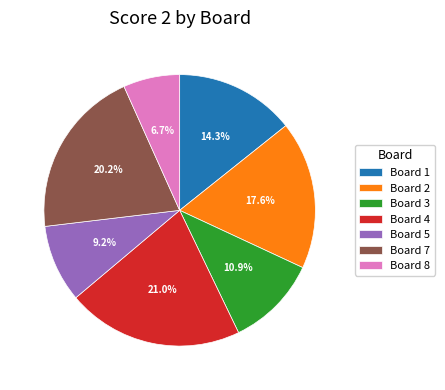

What percentage do Board 5 and Board 7 together represent?

29.4%